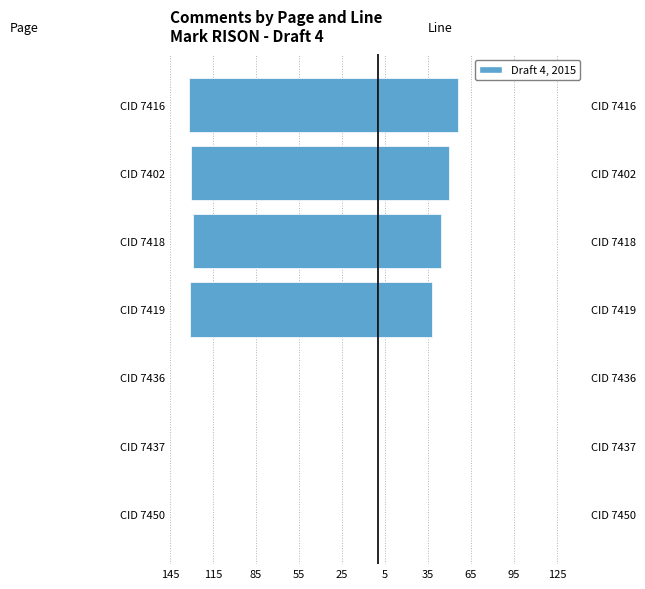

How many values in the Left (Page) series are below -129?

3